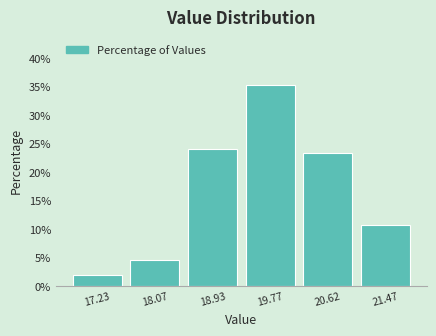

Which range on the x-axis has the tallest bar?

19.35 to 20.20